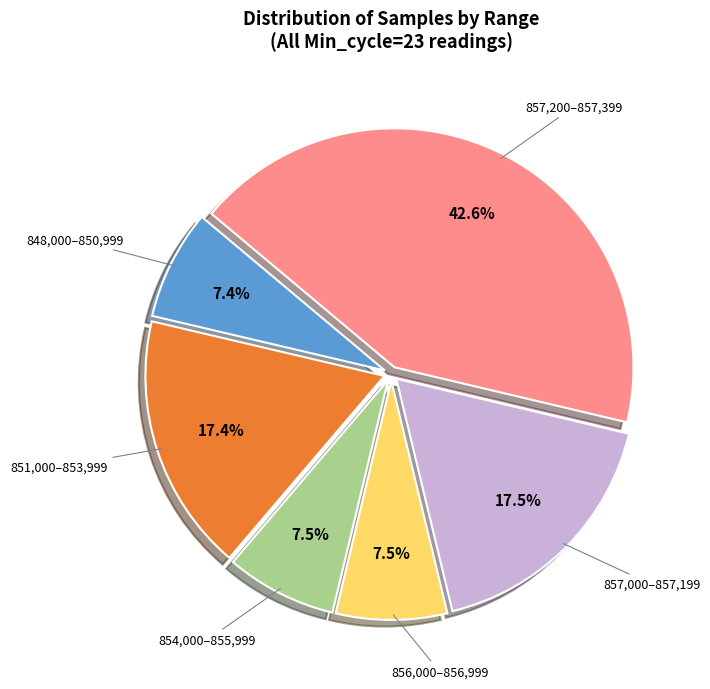

How many slices are in this pie chart?

6